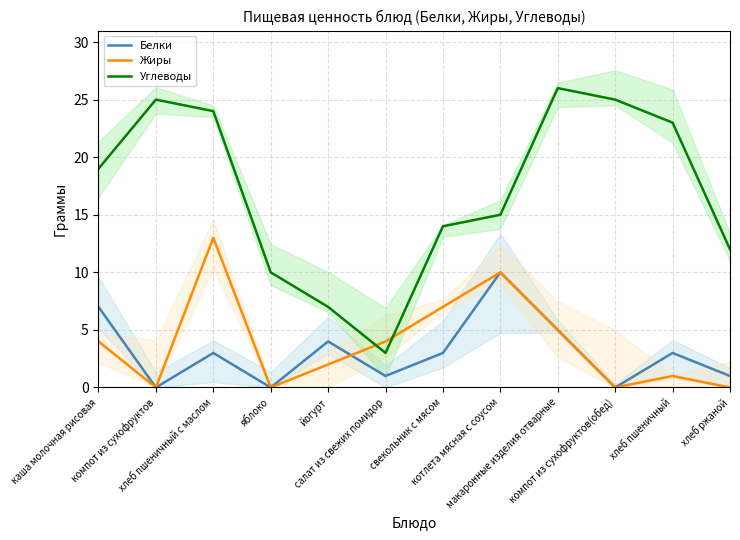

In Жиры, how many points are higher than both neighbors (excluding endpoints)?

3